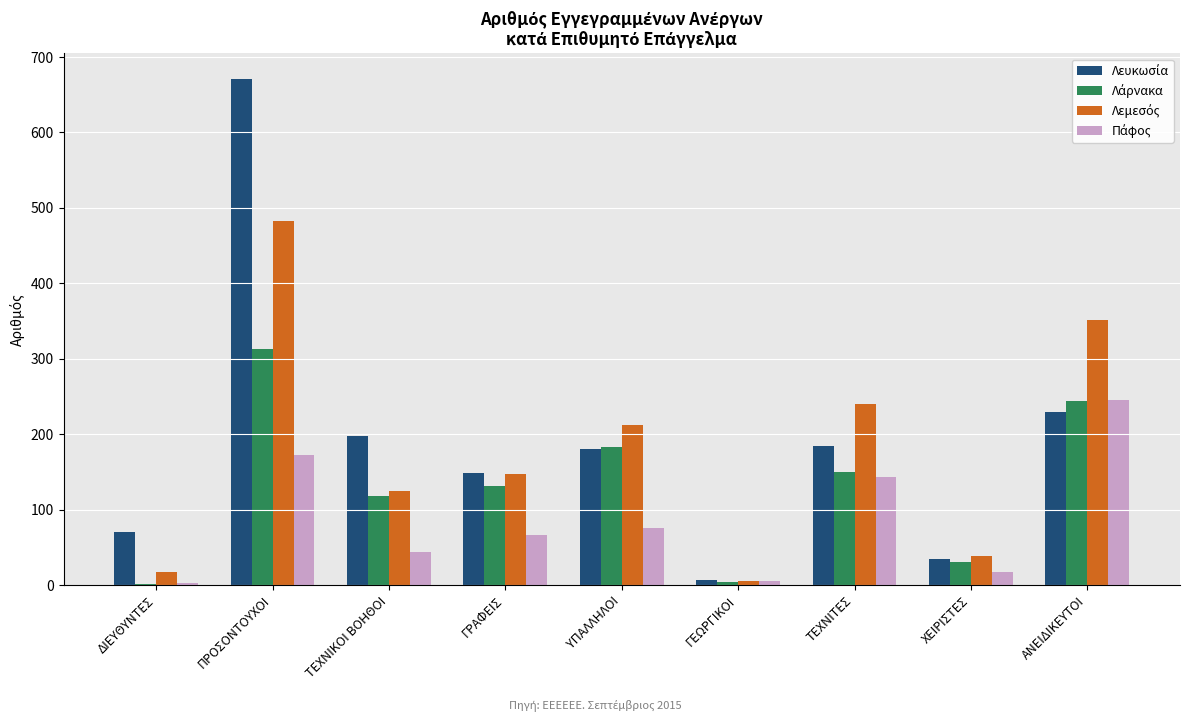

What is the total value across all series at ΑΝΕΙΔΙΚΕΥΤΟΙ?

1070